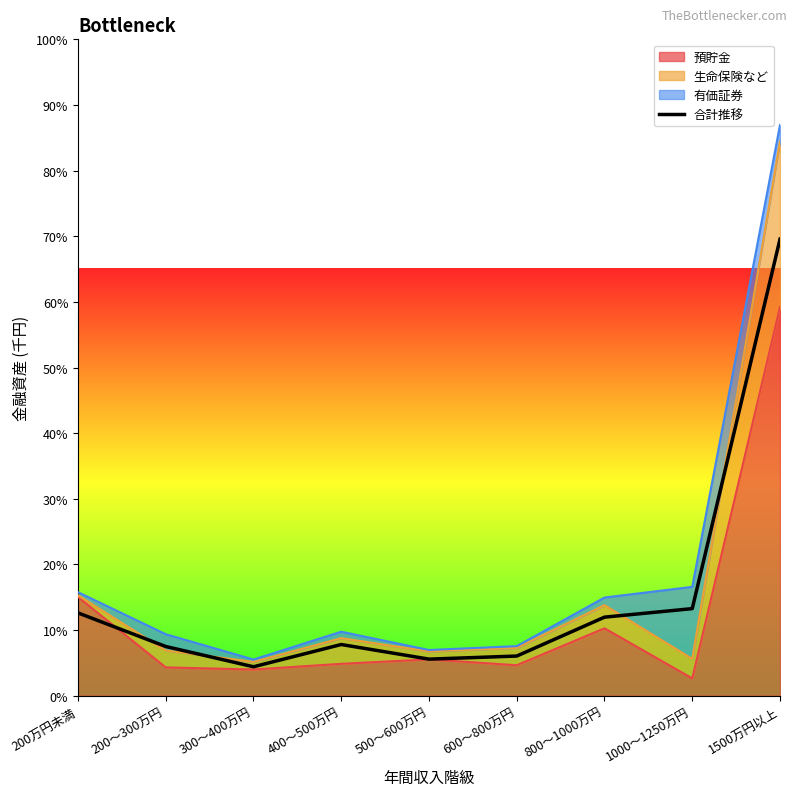

What is the label of the 3rd point from the right?

800～1000万円